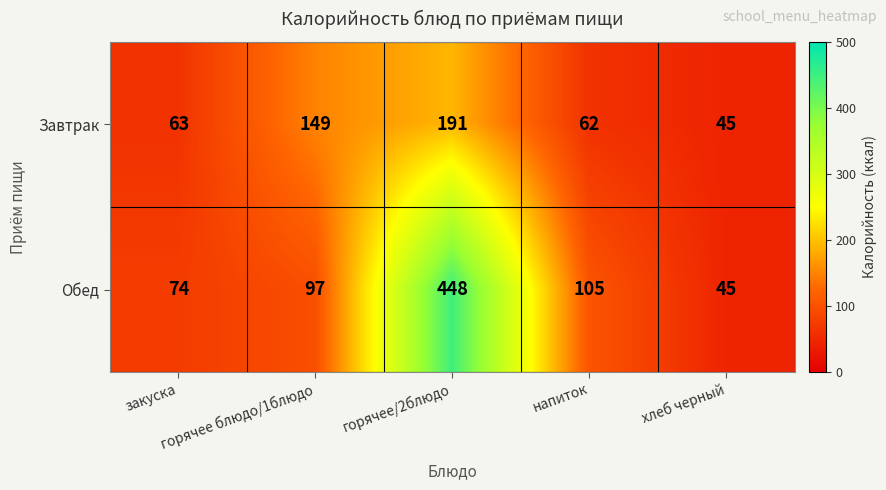

What is the maximum value shown in the chart?

448